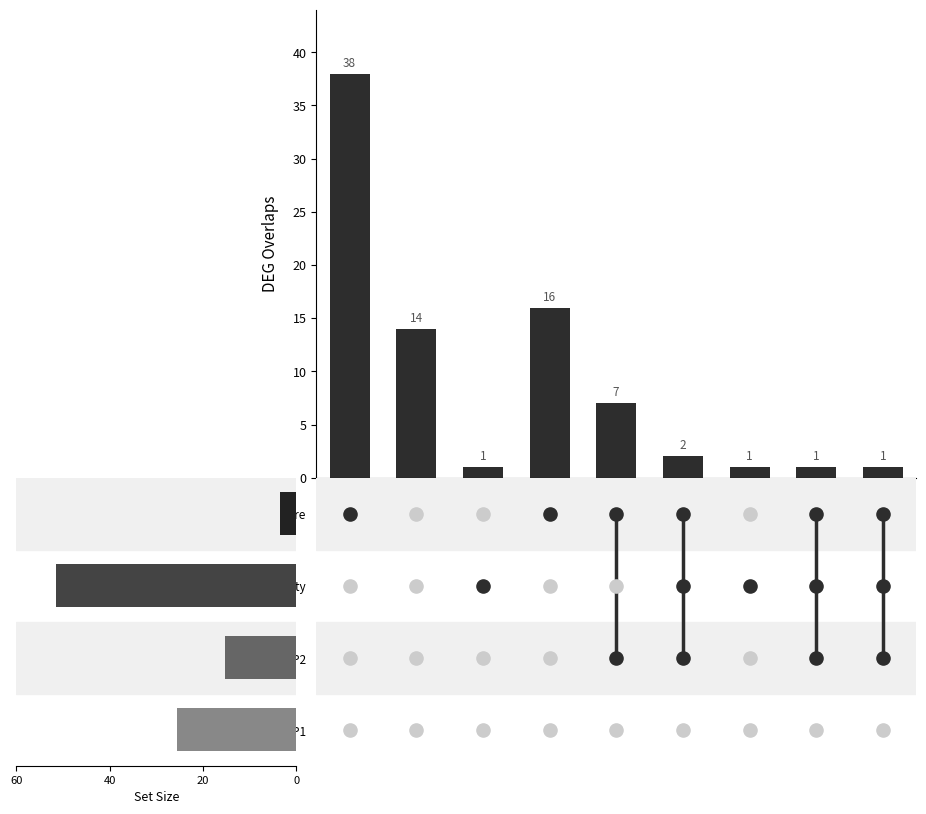

Between 20 and 60, which is larger?

60